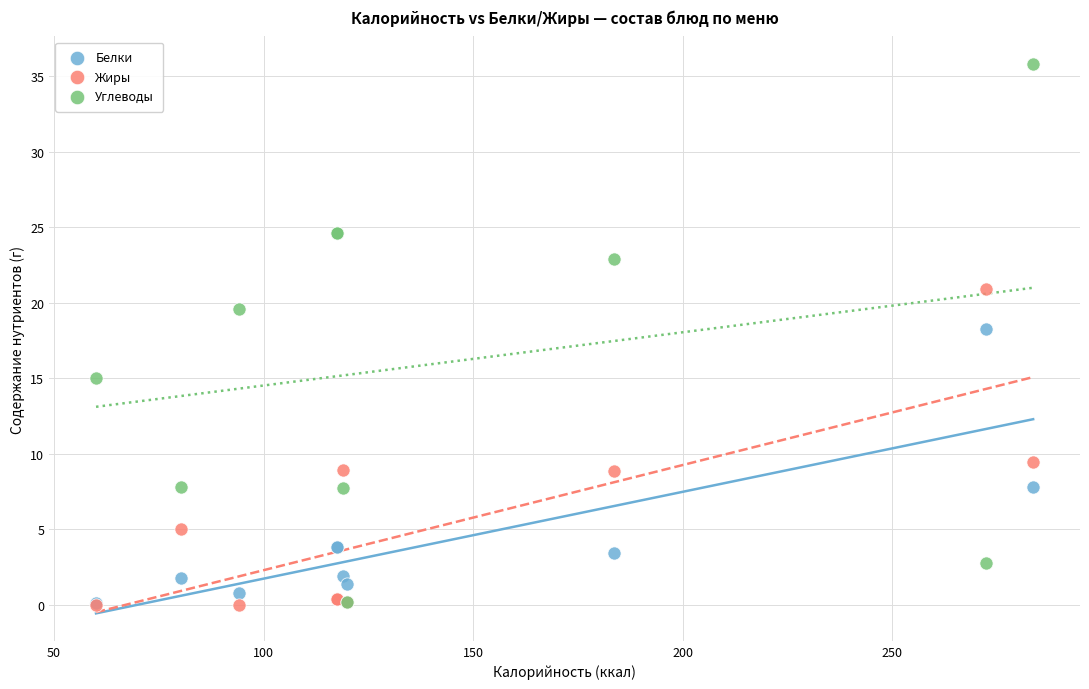

Across all series, what Y value is closest to 17?

18.2